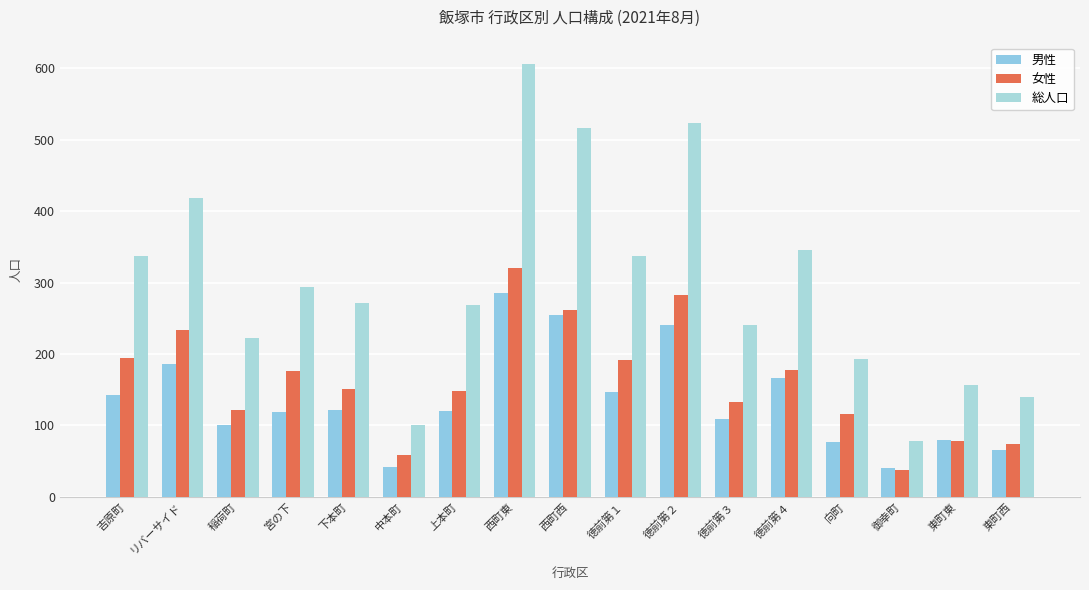

What is the total value across all series at 吉原町?

674